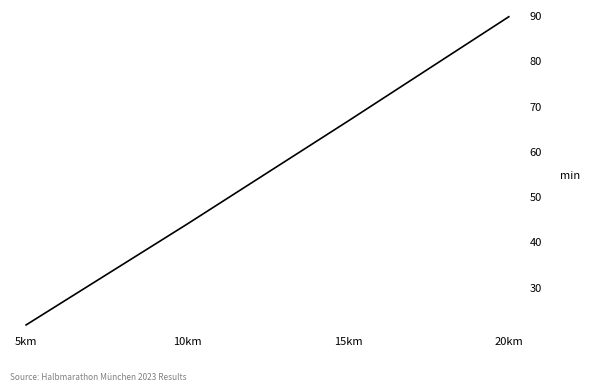

What is the sum of the values at 15km and 20km?

156.7